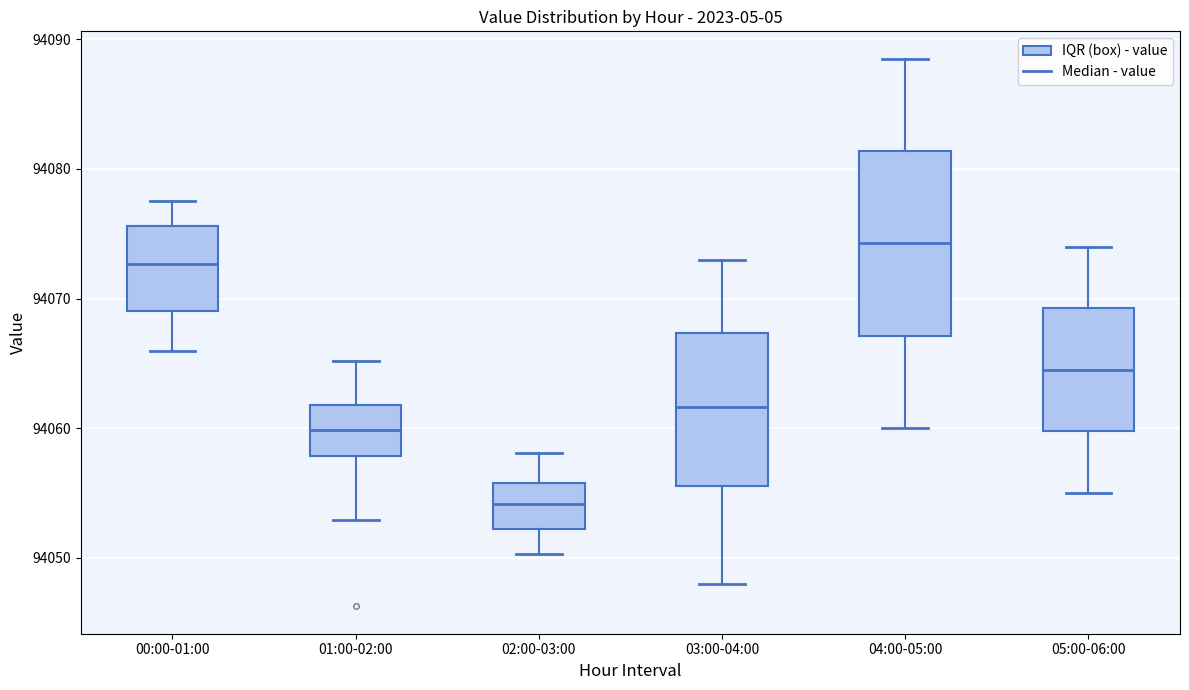

Reading left to right, transcribe this box plot: for each box, give where its median line is, the range the box spans, and where its two whiskers end, as read against the y-axis. The values are not printed on the chart, so give them approximately, as read against the axis.

00:00-01:00: median 94073, box 94069 to 94076, whiskers 94066 to 94078
01:00-02:00: median 94060, box 94058 to 94062, whiskers 94053 to 94065
02:00-03:00: median 94054, box 94052 to 94056, whiskers 94050 to 94058
03:00-04:00: median 94062, box 94056 to 94067, whiskers 94048 to 94073
04:00-05:00: median 94074, box 94067 to 94081, whiskers 94060 to 94089
05:00-06:00: median 94065, box 94060 to 94069, whiskers 94055 to 94074